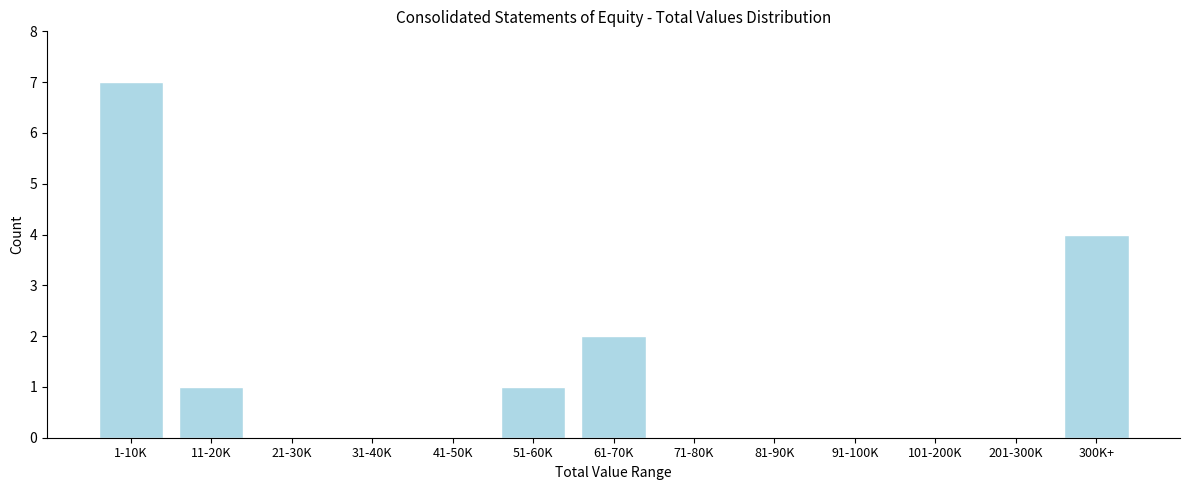

The value at 41-50K is 3. True or false?

False